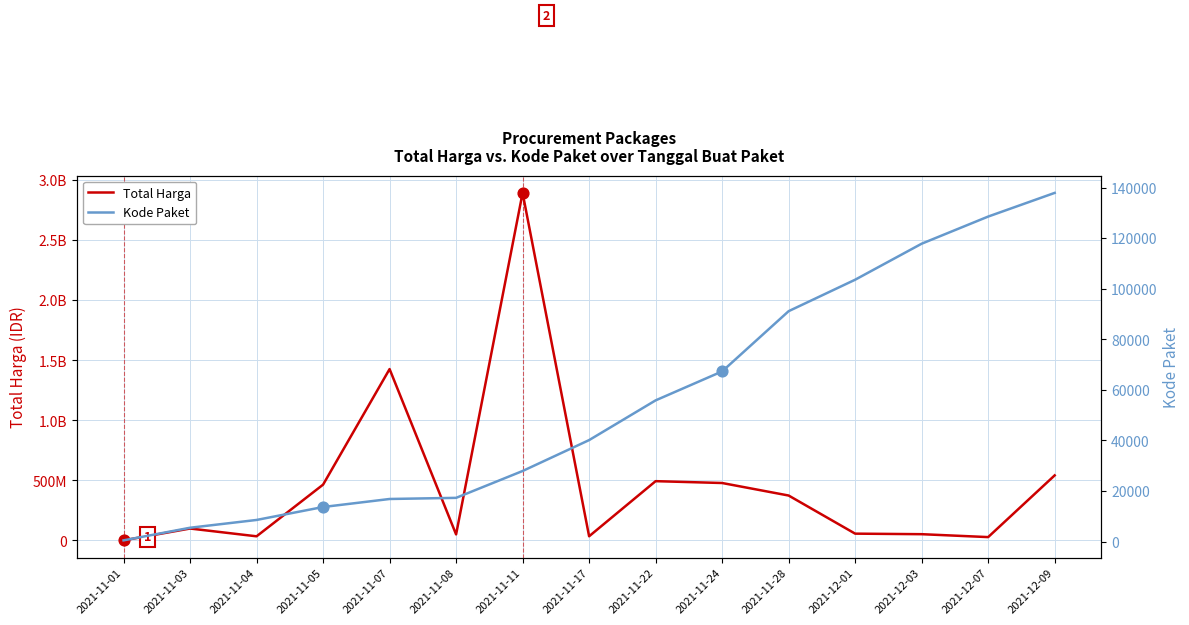

At which category is the sum across all series the highest?

2021-11-11